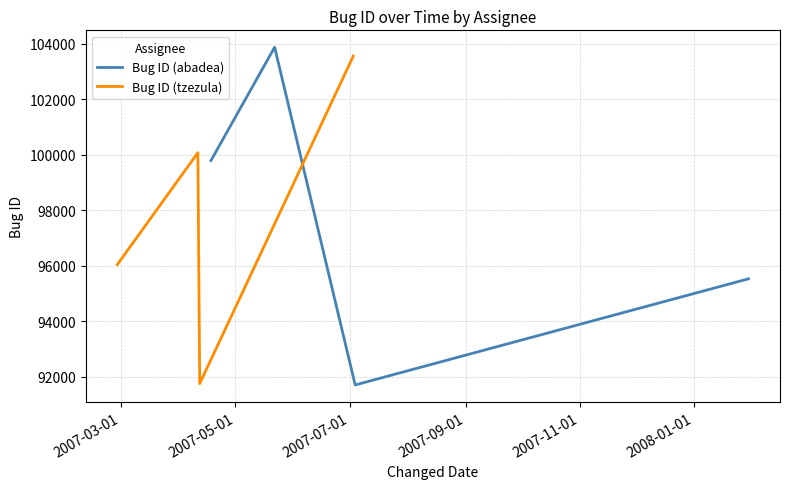

True or false: Bug ID (abadea) has more than 0 points higher than both neighbors.

True